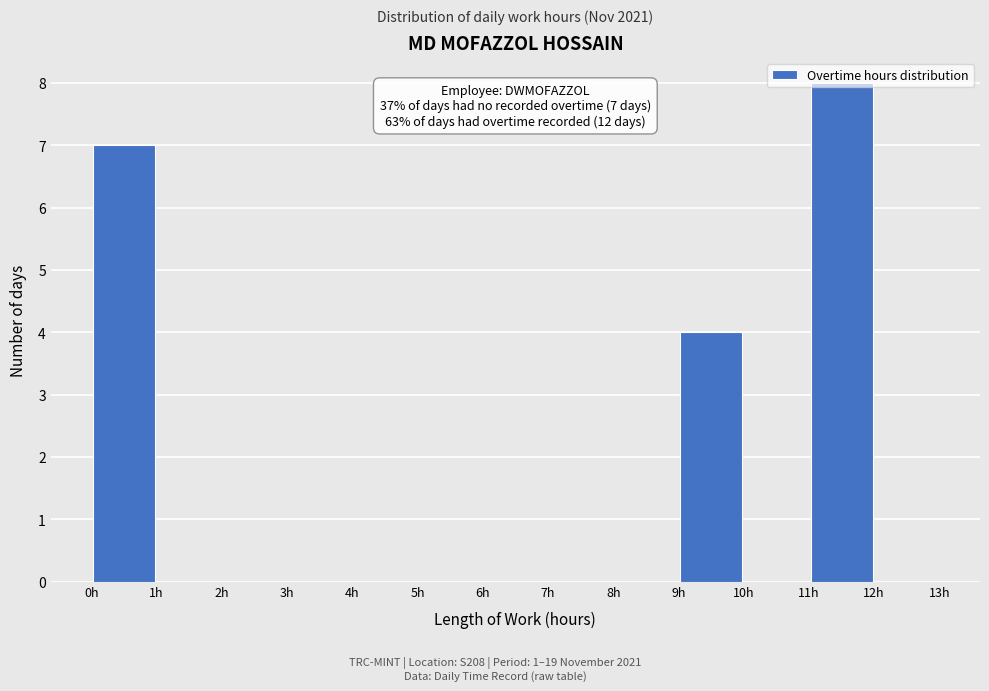

Over which range of the x-axis is the bar tallest?

11 to 12